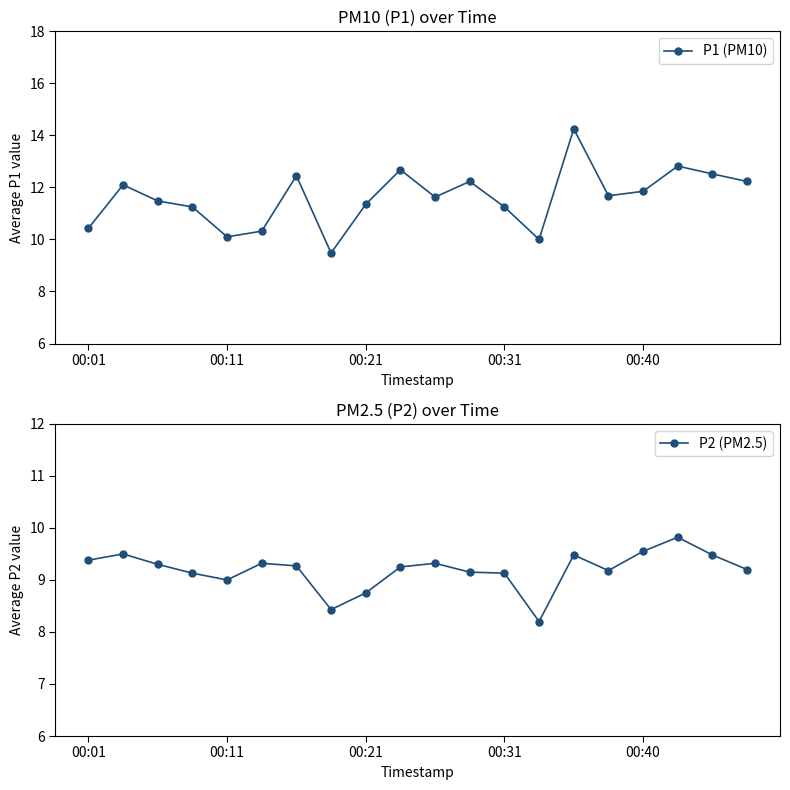

Reading right to left, extract all data points from this chart.

P1 (PM10): 12.2	12.5	12.8	11.8	11.7	14.2	10.0	11.2	12.2	11.6	12.7	11.3	9.5	12.4	10.3	10.1	11.2	11.5	12.1	10.4
P2 (PM2.5): 9.2	9.5	9.8	9.6	9.2	9.5	8.2	9.1	9.2	9.3	9.2	8.8	8.4	9.3	9.3	9.0	9.1	9.3	9.5	9.4